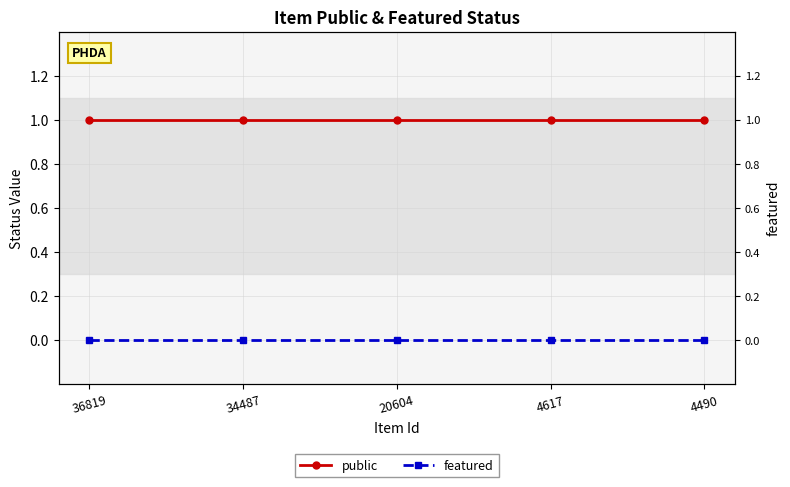

Which series has the largest total across all categories?

public